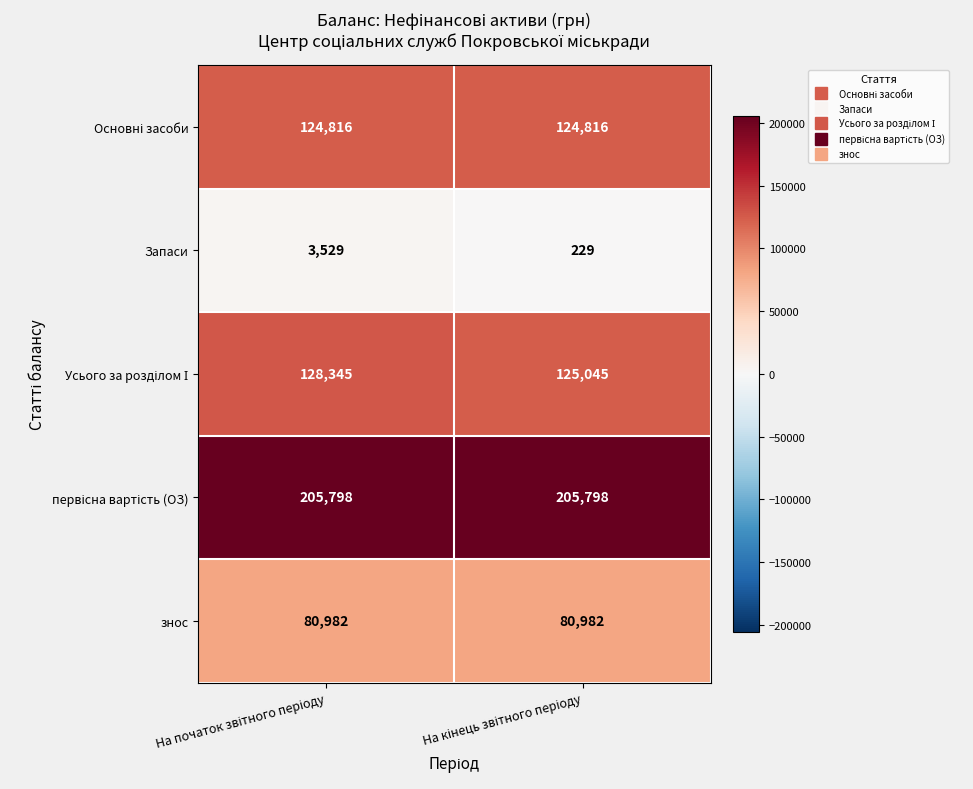

What is the smallest value displayed?

229